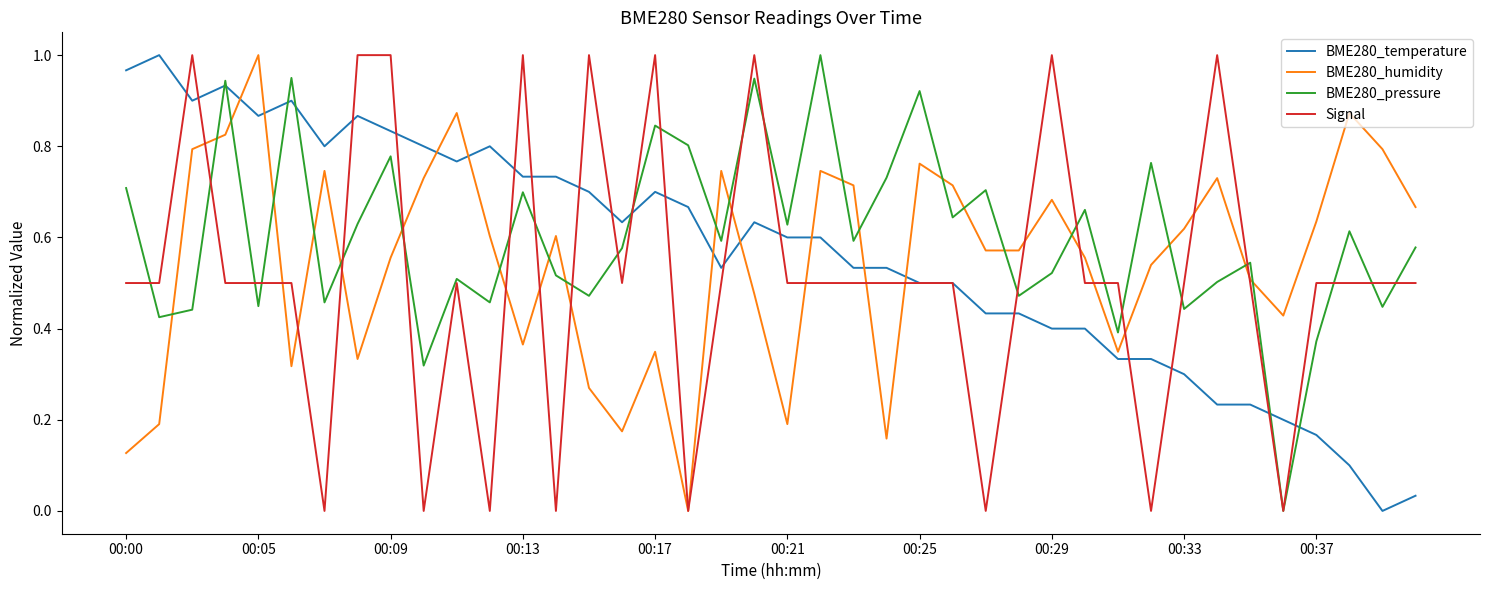

After their last crossing, which series has the higher values: BME280_pressure or BME280_humidity?

BME280_humidity